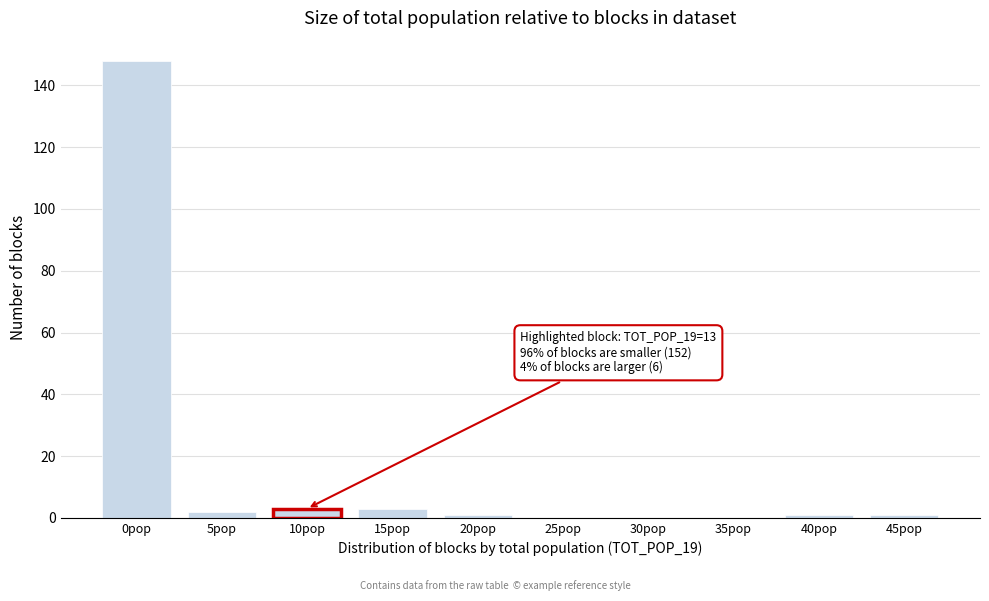

Reading left to right, list all the values displayed in this chart.

0pop=148	5pop=2	10pop=3	15pop=3	20pop=1	25pop=0	30pop=0	35pop=0	40pop=1	45pop=1